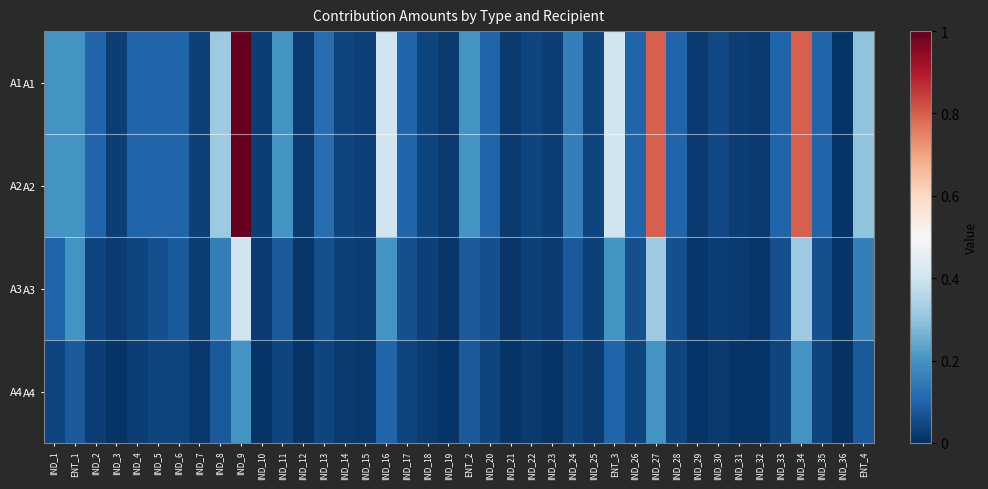

How many data points does each series have?

40